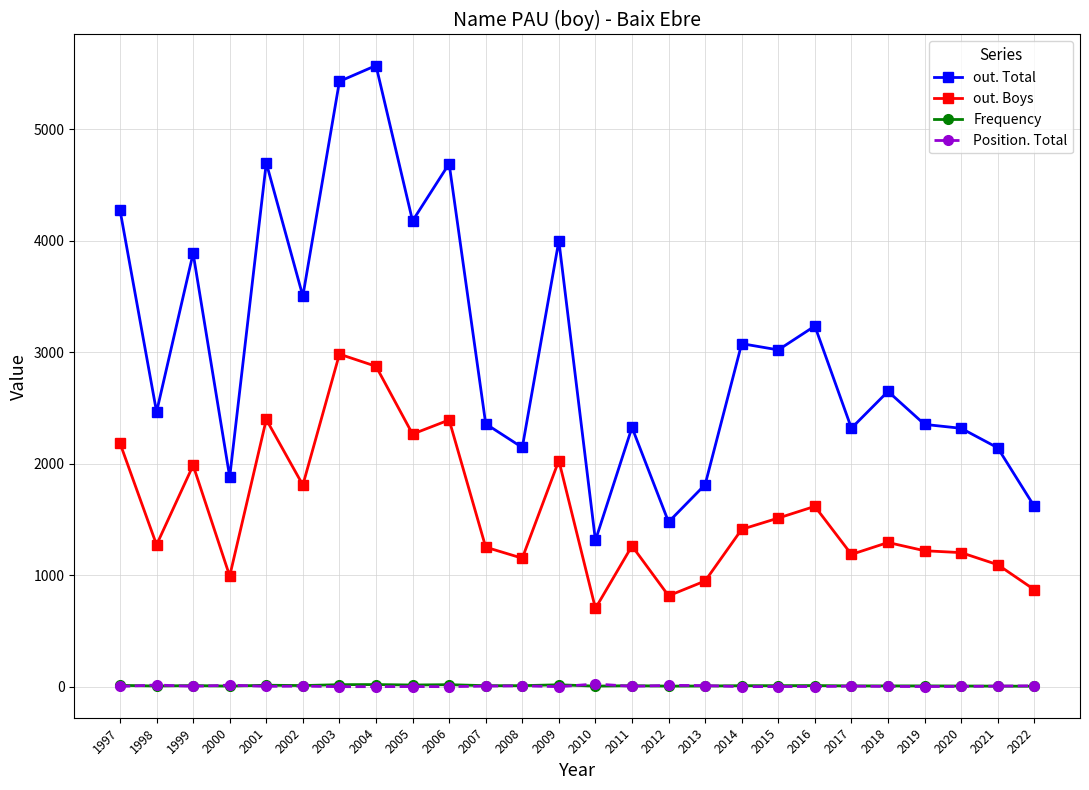

How many values in the Frequency series are below 10?

11